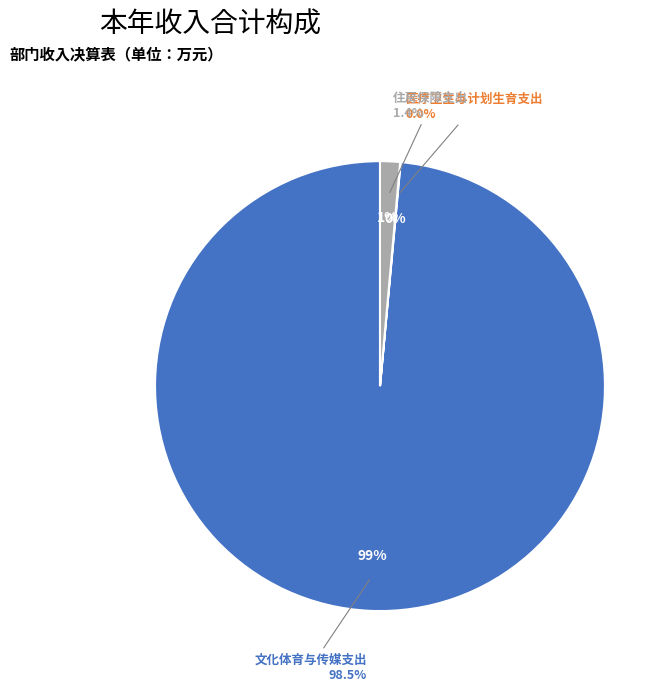

To the nearest percent, what is the average slice percentage?

33%